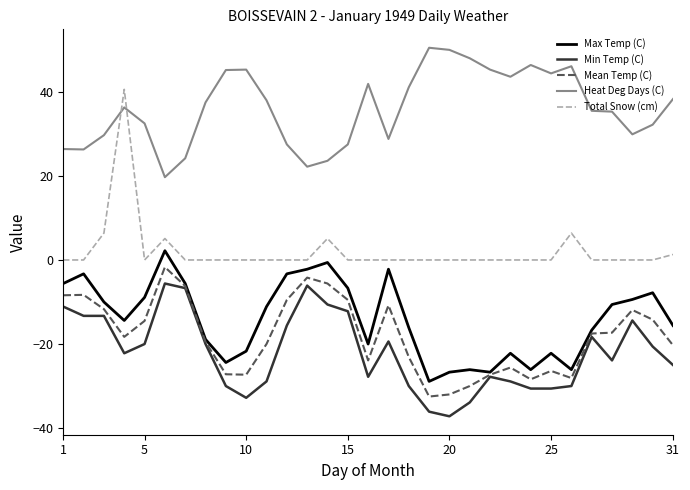

Rank the series by their maximum value, from highest to lowest.

Heat Deg Days (C), Total Snow (cm), Max Temp (C), Mean Temp (C), Min Temp (C)